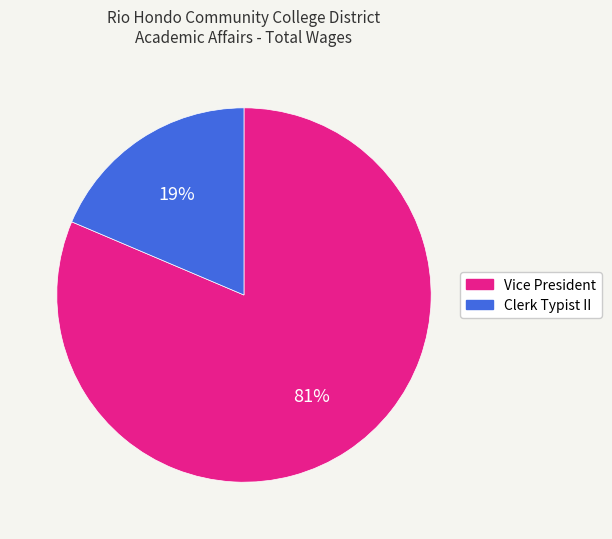

Rank the categories by value from highest to lowest.

Vice President, Clerk Typist II